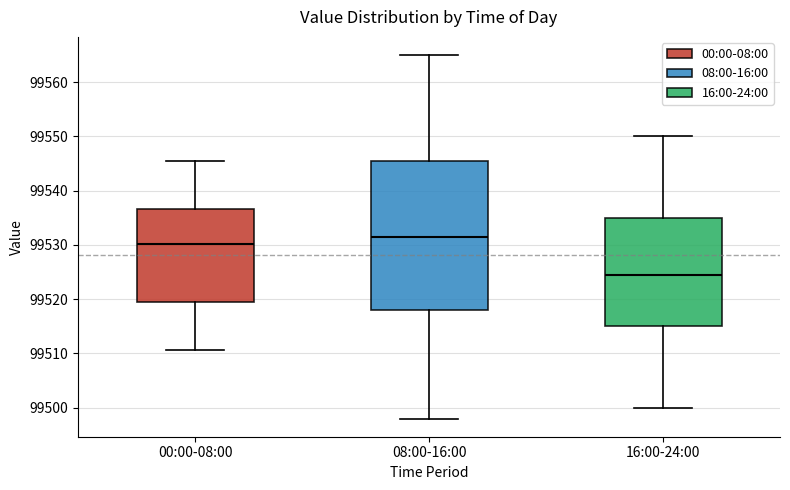

Where does the lower whisker of the box for 00:00-08:00 end on the y-axis? The values are not printed on the chart, so give them approximately, as read against the axis.

99511